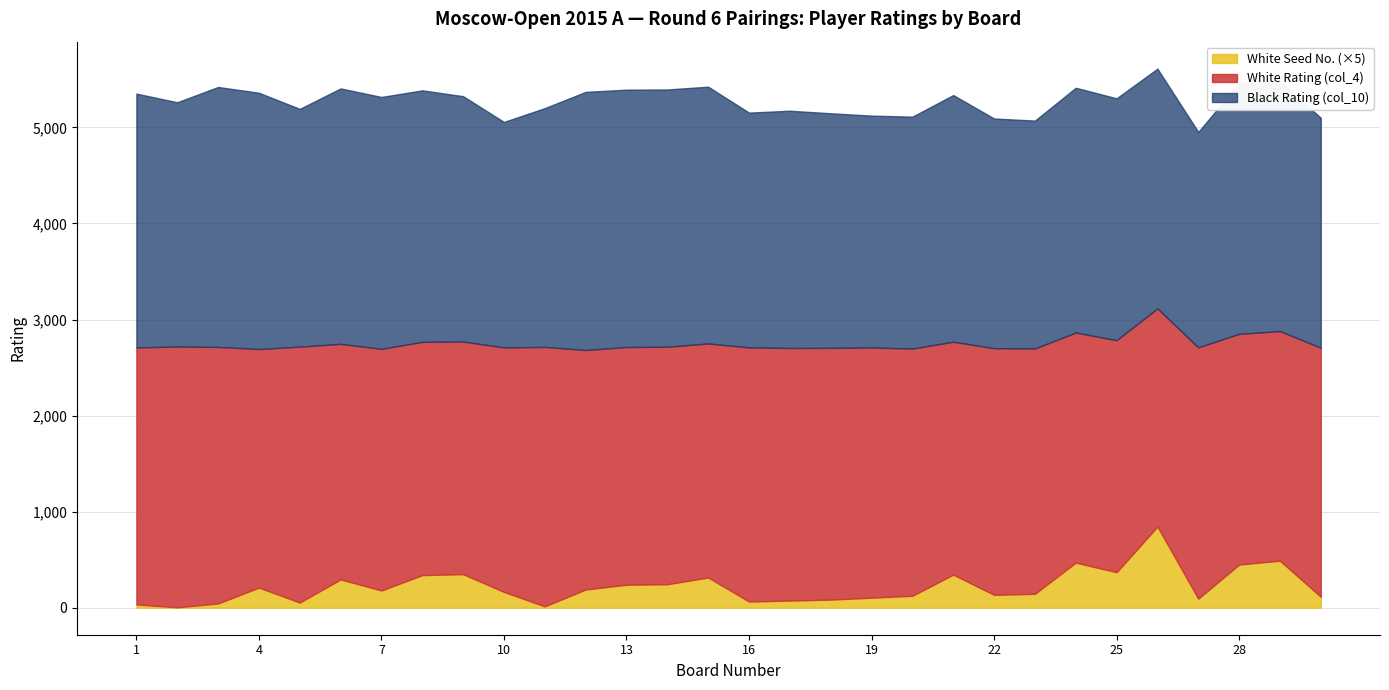

Reading left to right, transcribe all the data shown in this chart.

Board (Bo.): 1	2	3	4	5	6	7	8	9	10	11	12	13	14	15	16	17	18	19	20	21	22	23	24	25	26	27	28	29	30
White Rating (col_4): 2675	2714	2670	2483	2663	2452	2515	2428	2421	2545	2700	2493	2474	2472	2436	2645	2629	2620	2604	2573	2424	2567	2554	2395	2415	2271	2615	2401	2390	2591
Black Rating (col_10): 2642	2543	2706	2668	2475	2659	2622	2618	2554	2347	2486	2687	2679	2678	2673	2444	2470	2442	2414	2414	2568	2391	2372	2548	2518	2496	2243	2611	2599	2394
White Num (col_1): 7	1	9	42	11	59	36	68	70	33	3	38	48	49	63	13	15	17	21	25	69	27	29	94	74	169	19	90	98	23